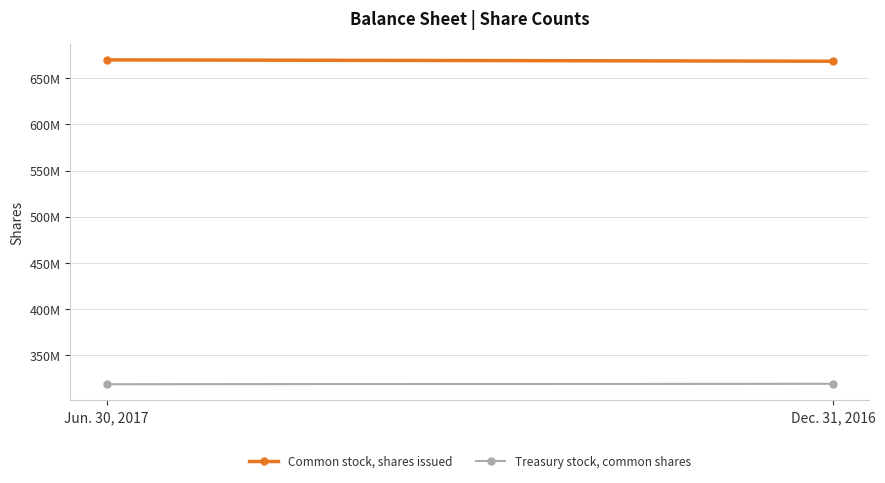

What is the spread (max minus min) of values at Jun. 30, 2017?

351604672